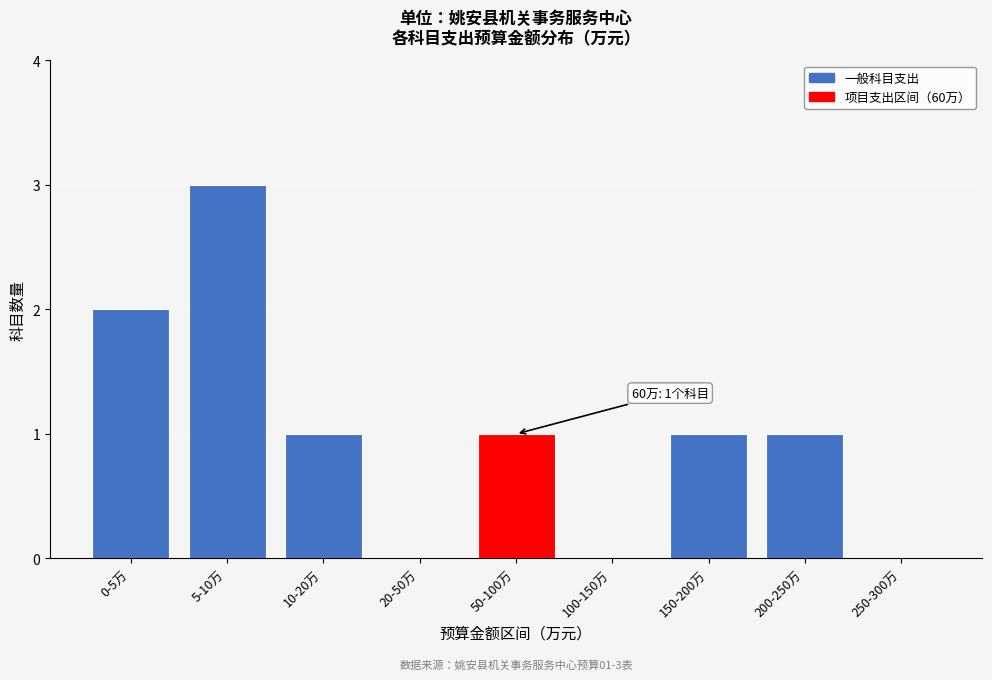

Reading left to right, what are all the values shown in this chart?

0-5万=2	5-10万=3	10-20万=1	20-50万=0	50-100万=1	100-150万=0	150-200万=1	200-250万=1	250-300万=0